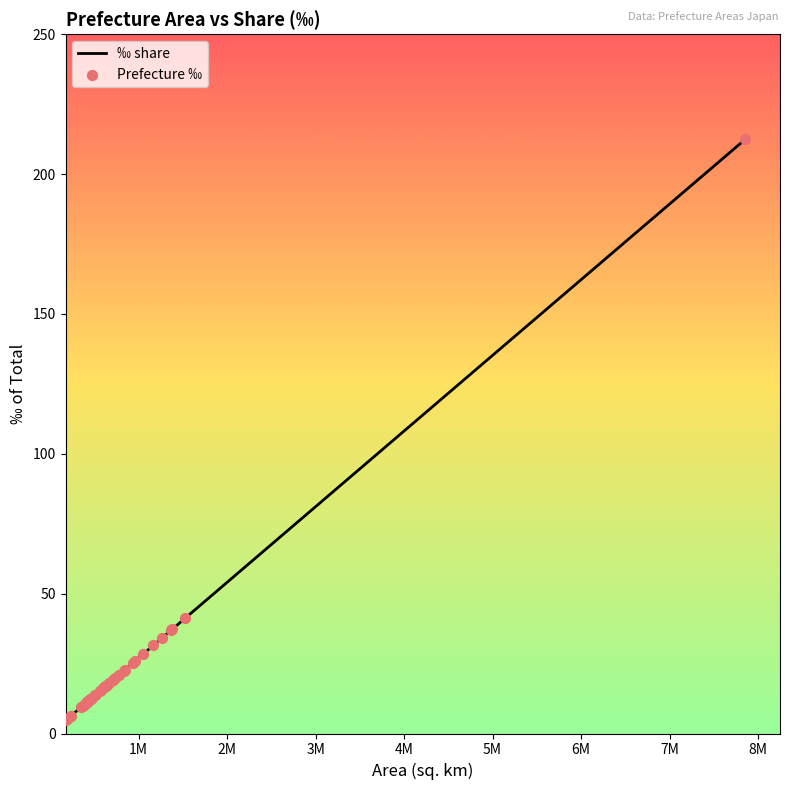

What is the maximum value shown in the chart?

212.4